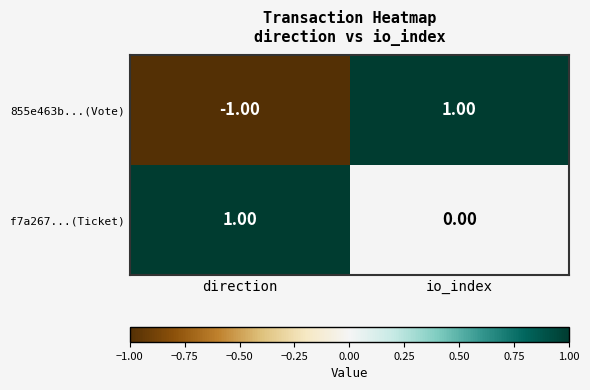

Which series has the widest spread of values?

855e463b...(Vote)